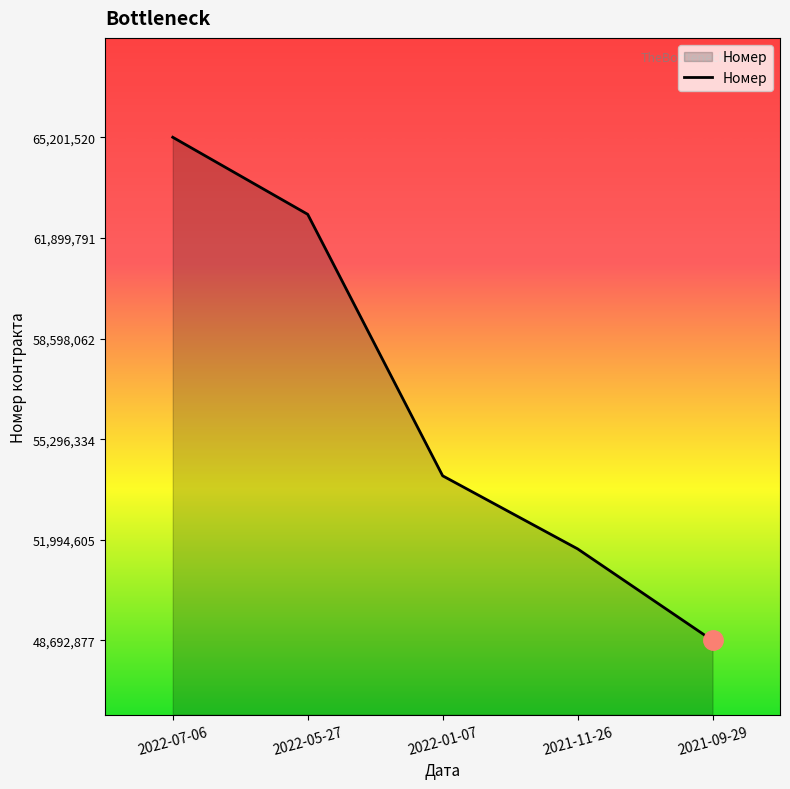

What is the ratio of the value at 2022-07-06 to the value at 2021-11-26?

1.3